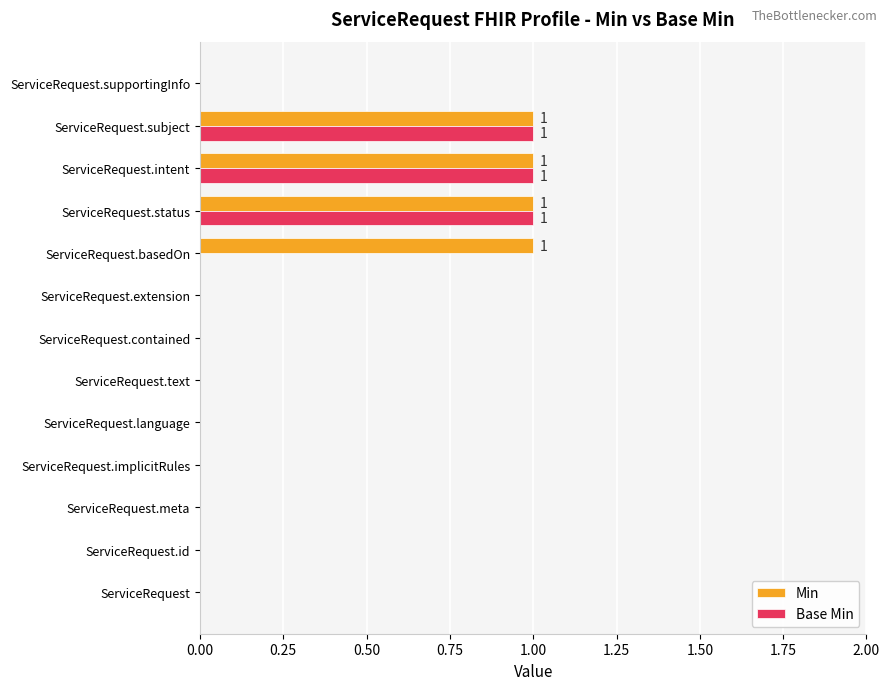

The Min series shows 1 at ServiceRequest.subject. True or false?

True